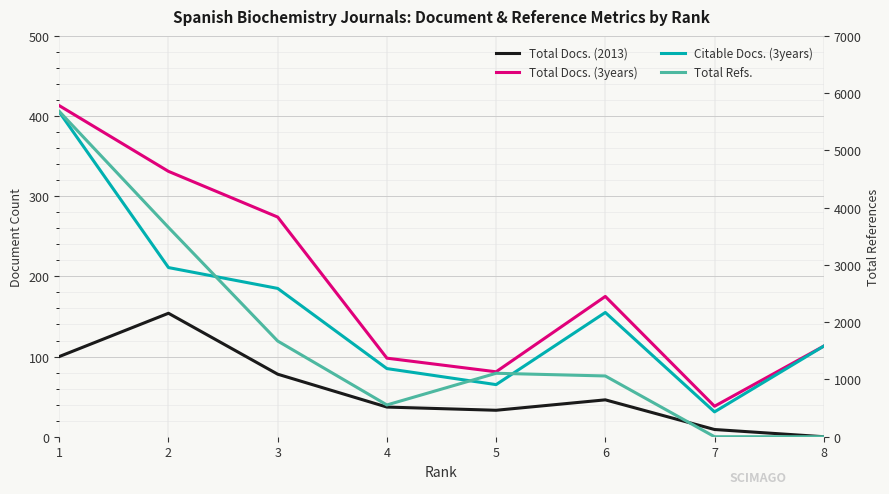

Reading left to right, transcribe all the data shown in this chart.

Total Docs. (2013): 100	154	78	37	33	46	9	0
Total Docs. (3years): 413	331	274	98	81	175	38	113
Citable Docs. (3years): 405	211	185	85	65	155	31	113
Total Refs.: 5681	3655	1671	555	1108	1061	0	0